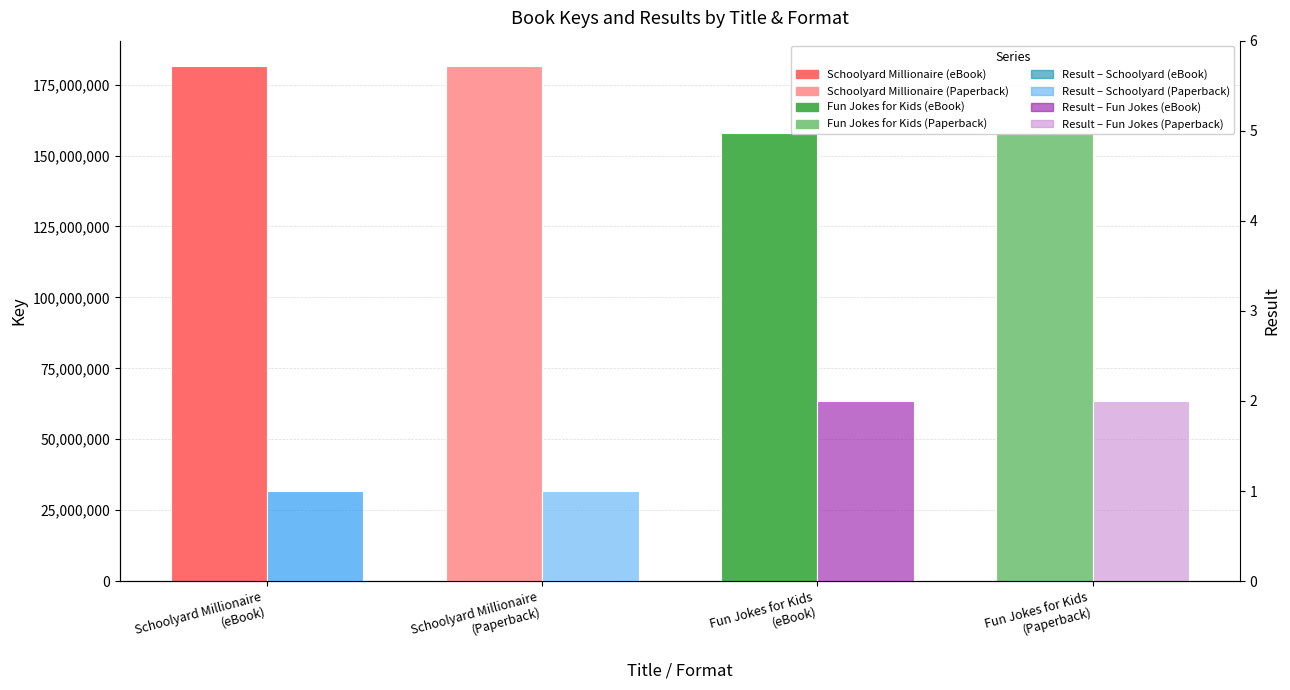

At which label is Key closest to 169736015?

Fun Jokes for Kids
(eBook)